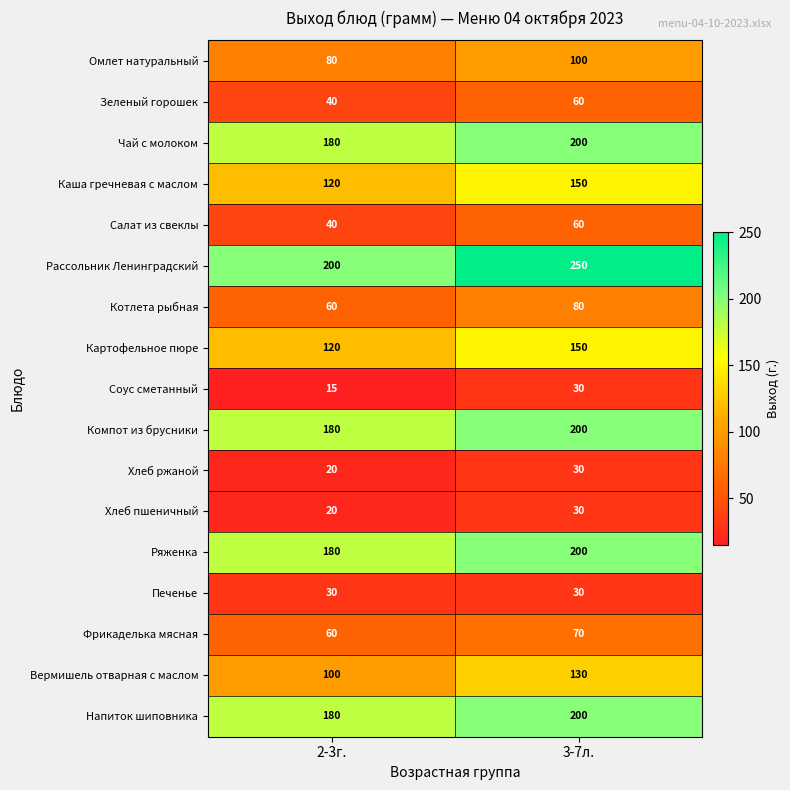

Which series has the largest total across all categories?

Рассольник Ленинградский